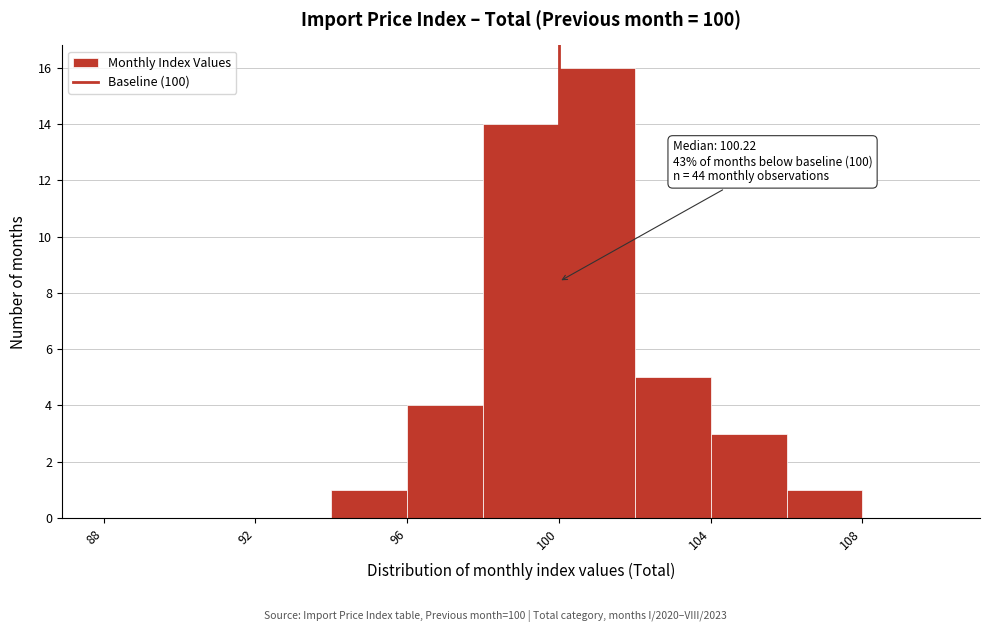

Over which range of the x-axis is the bar tallest?

100 to 102